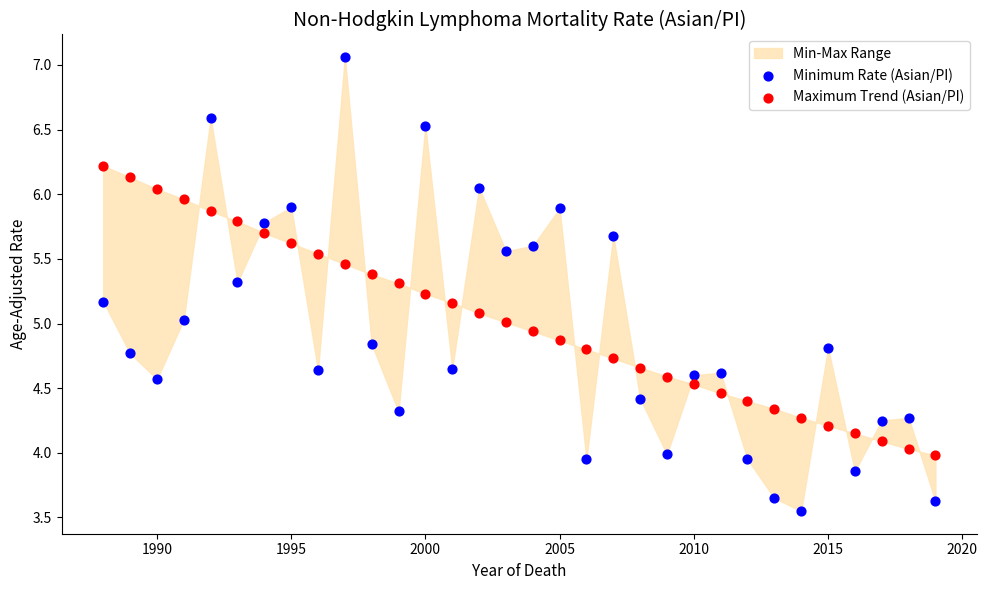

Which series reaches the minimum Y coordinate?

Minimum Rate (Asian/PI)